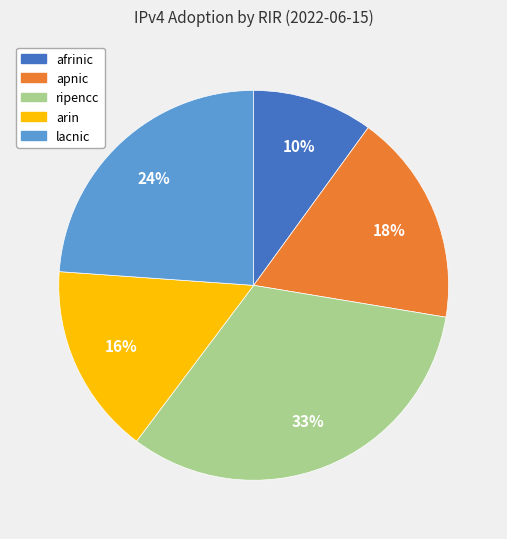

Do arin and ripencc together represent more than half of the pie?

No